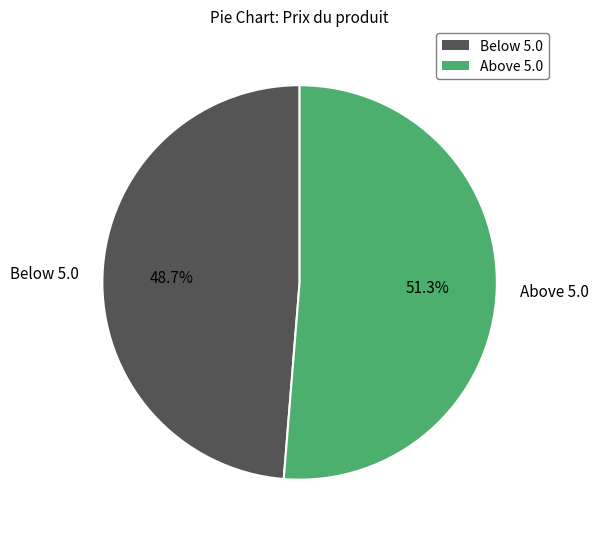

How many slices are in this pie chart?

2